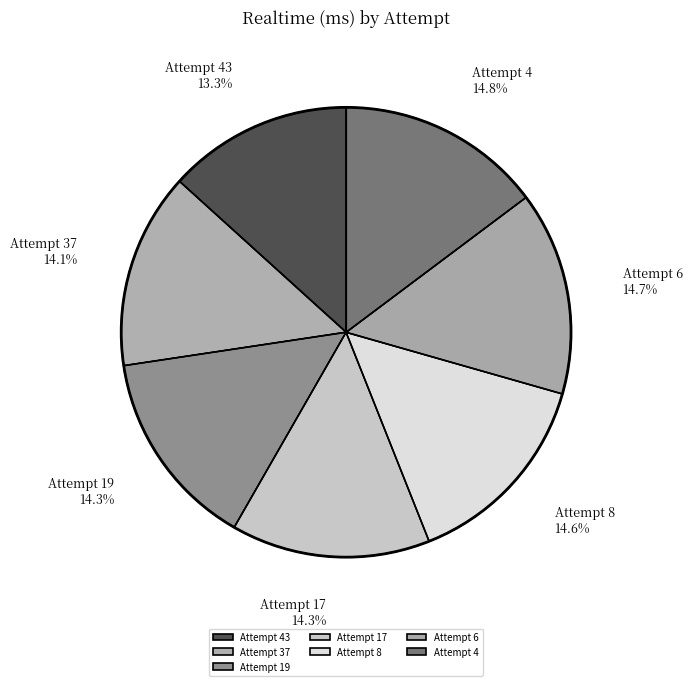

Is there a majority slice in this chart?

No